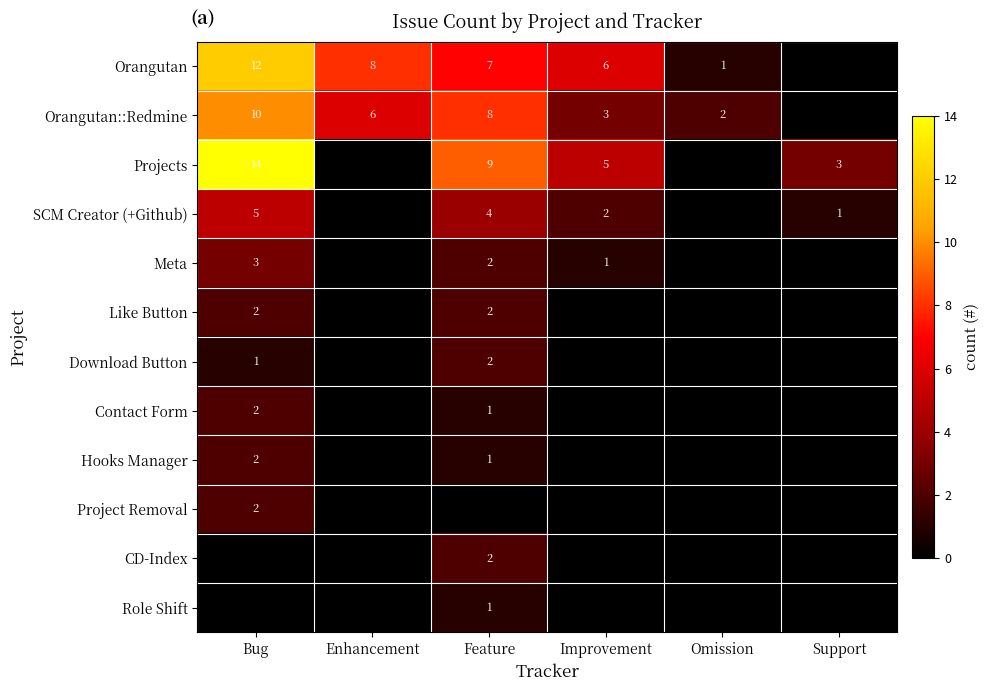

What is the difference between the highest and lowest values at Improvement?

6